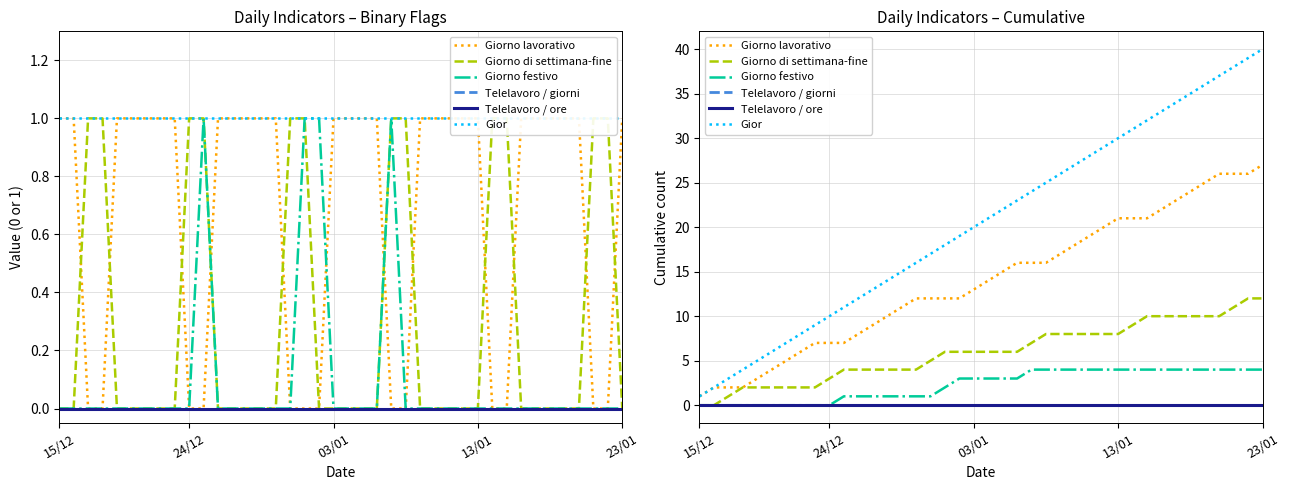

True or false: Gior has more than 0 points higher than both neighbors.

False